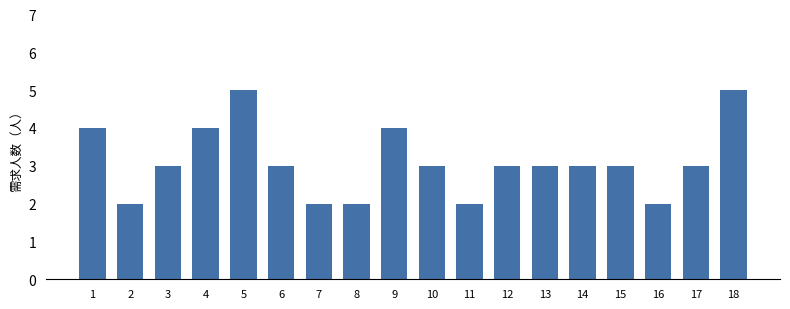

Reading right to left, what are all the values shown in this chart?

18=5	17=3	16=2	15=3	14=3	13=3	12=3	11=2	10=3	9=4	8=2	7=2	6=3	5=5	4=4	3=3	2=2	1=4